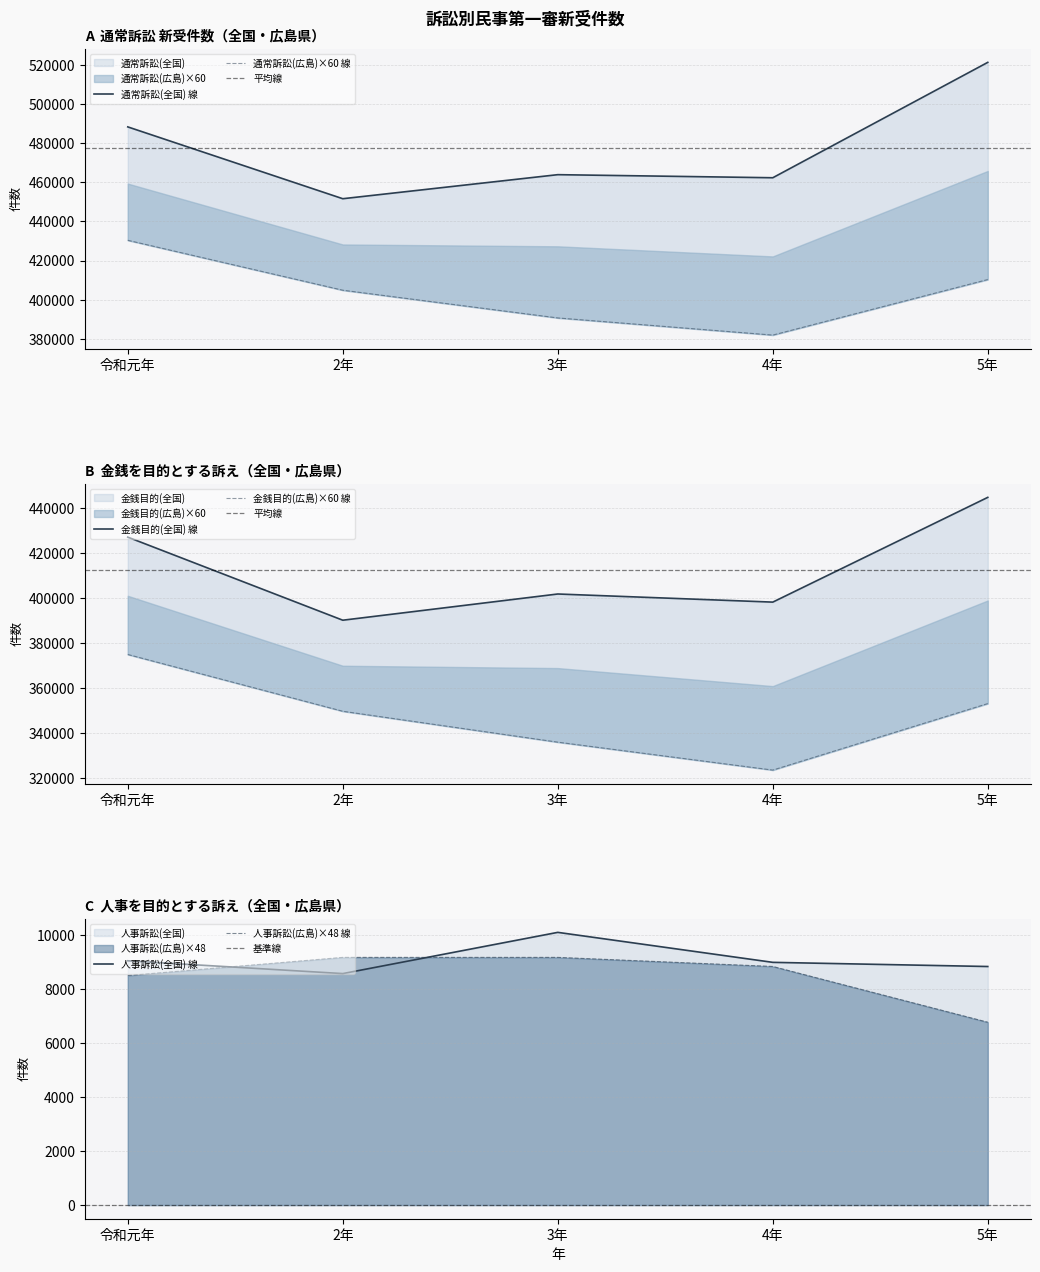

The value of 人事訴訟(全国) 線 at 3年 is 13849. True or false?

False